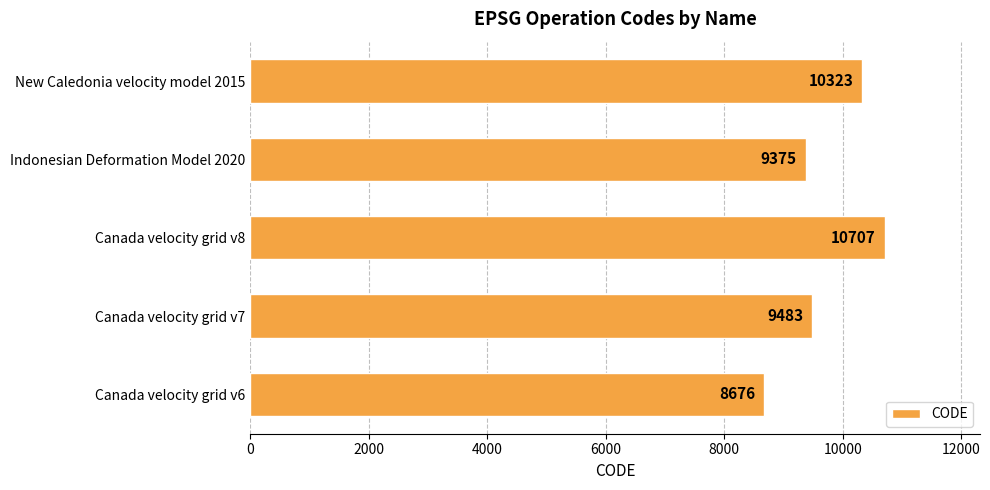

Is it true that the value at Canada velocity grid v6 is 8676?

True